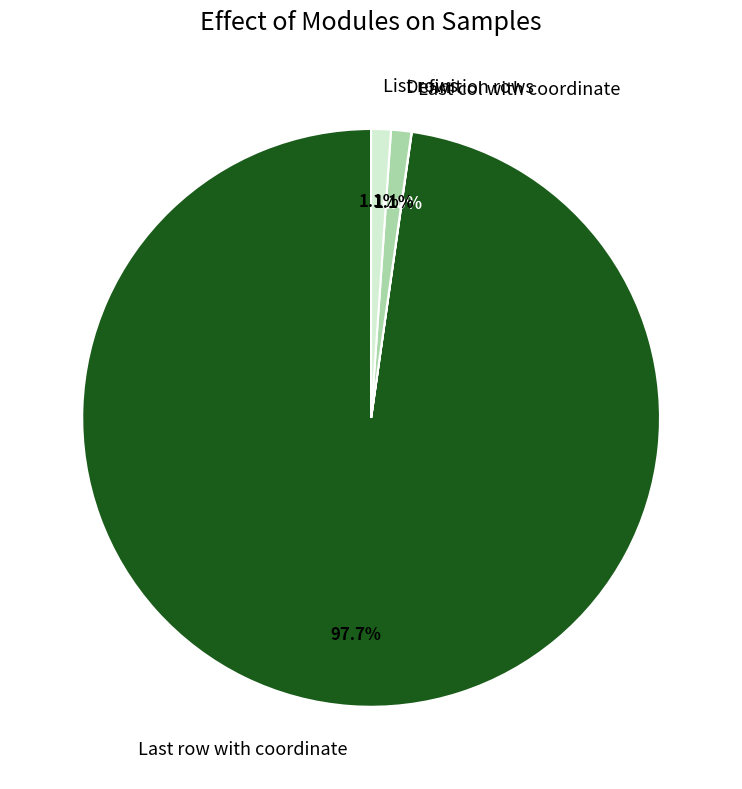

What is the largest slice in the pie chart?

Last row with coordinate